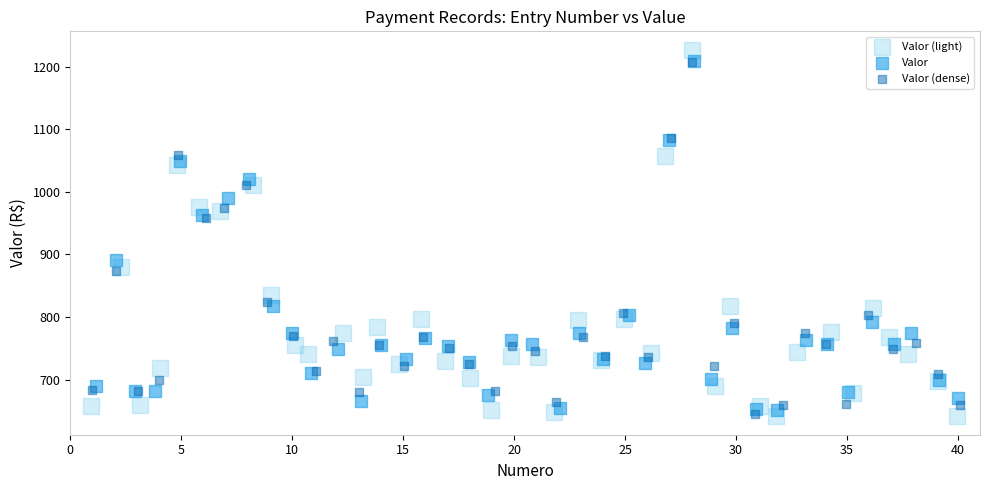

Which series has the widest spread of Y values?

Valor (light)